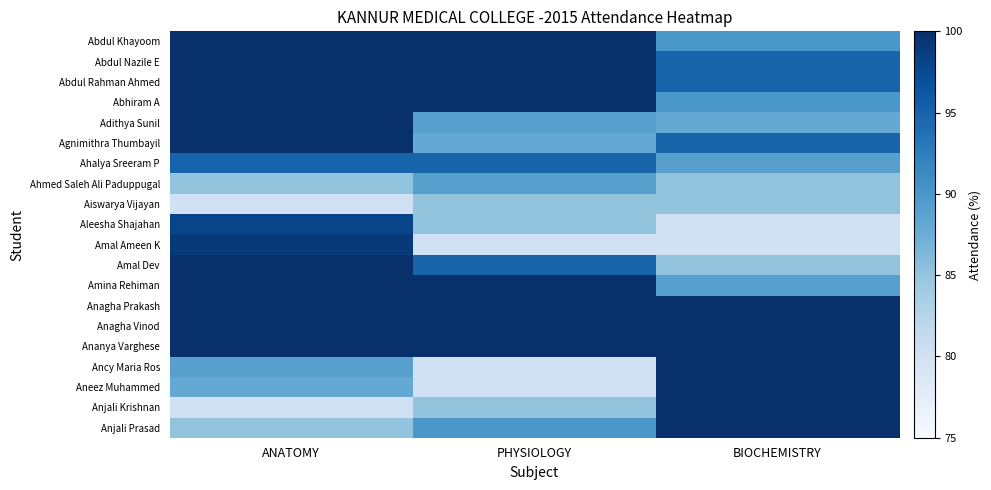

What is the smallest value displayed?

80